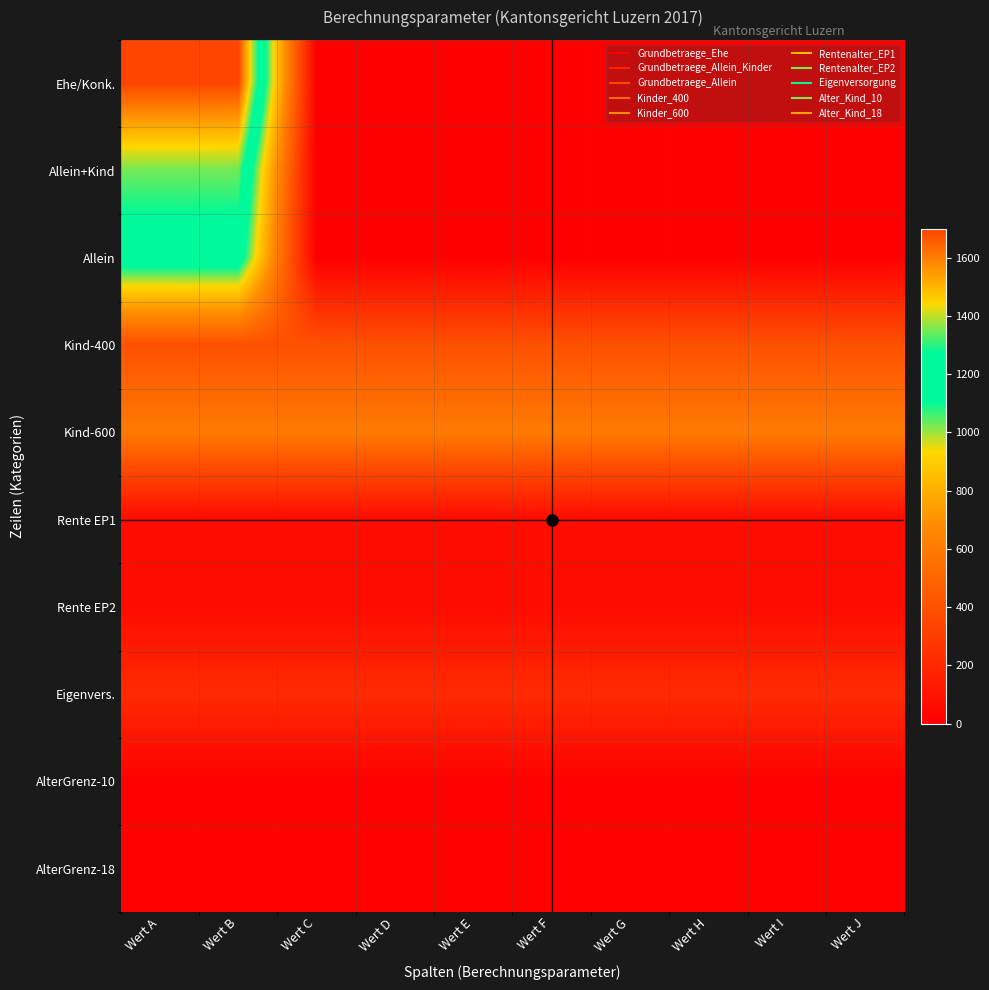

List the series in order of their peak value, highest first.

Ehe/Konk., Allein+Kind, Allein, Kind-600, Kind-400, Eigenvers., Rente EP1, Rente EP2, AlterGrenz-18, AlterGrenz-10